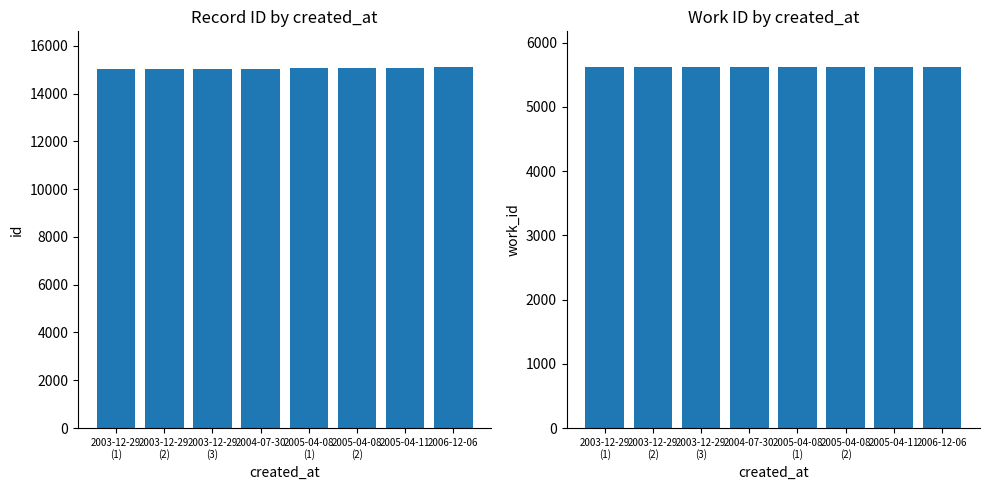

What is the smallest value displayed?

5615